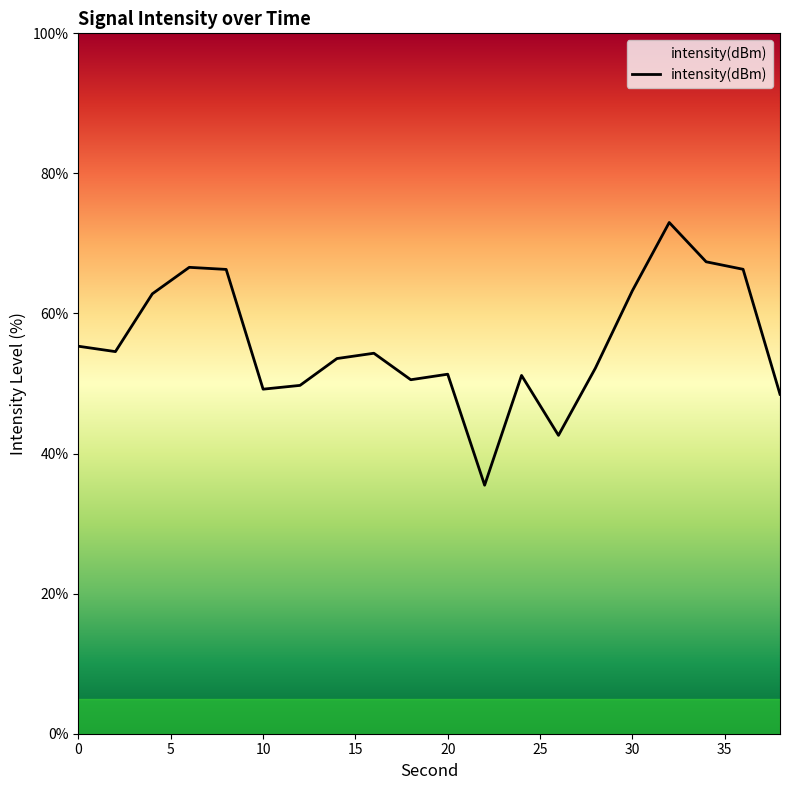

What is the sum of all values?

1114.1